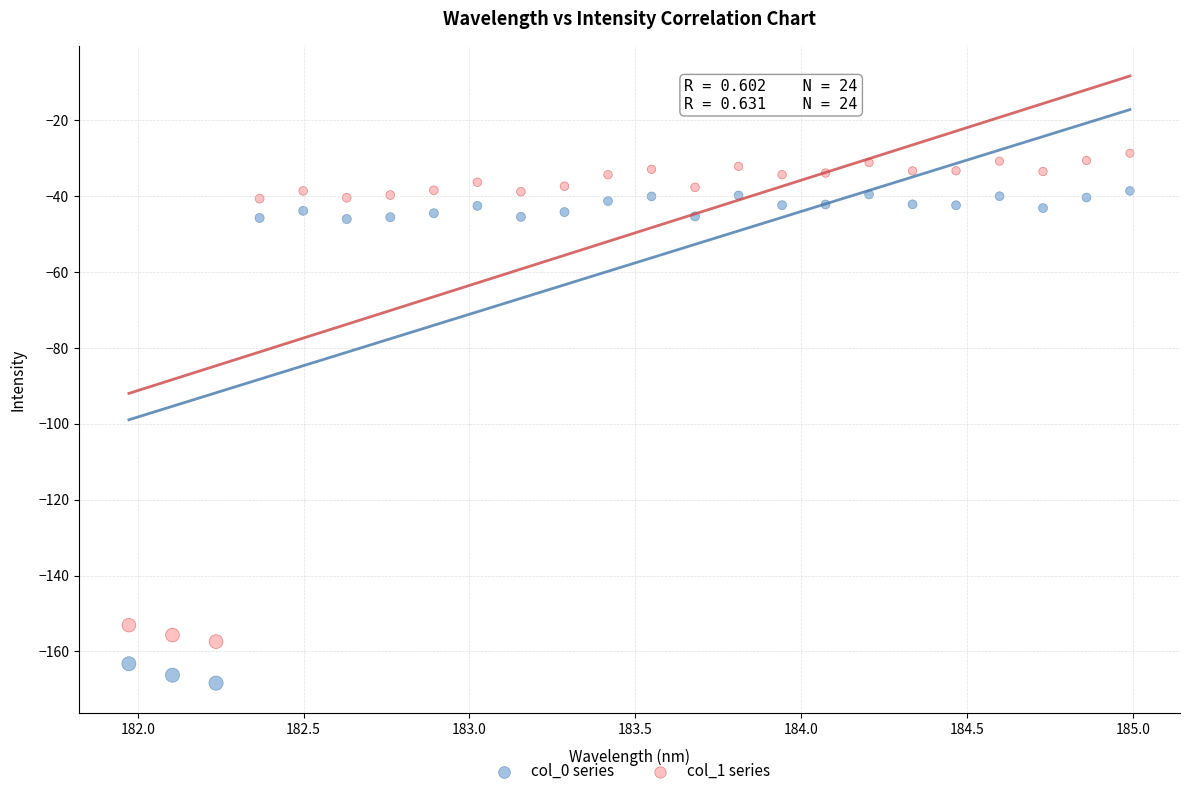

Which series has the largest Y range (max minus min)?

col_0 series